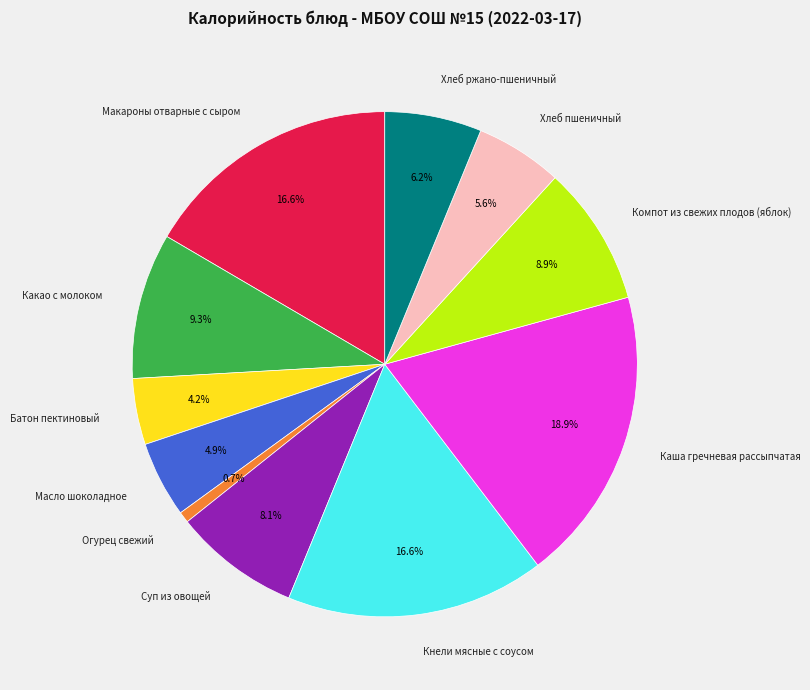

Does any single category account for the majority?

No